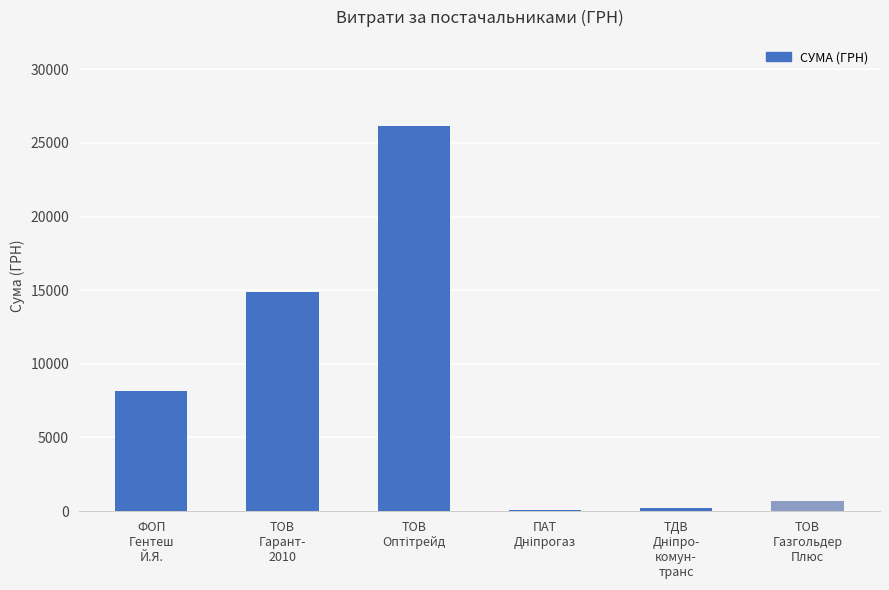

Are the bars horizontal?

No